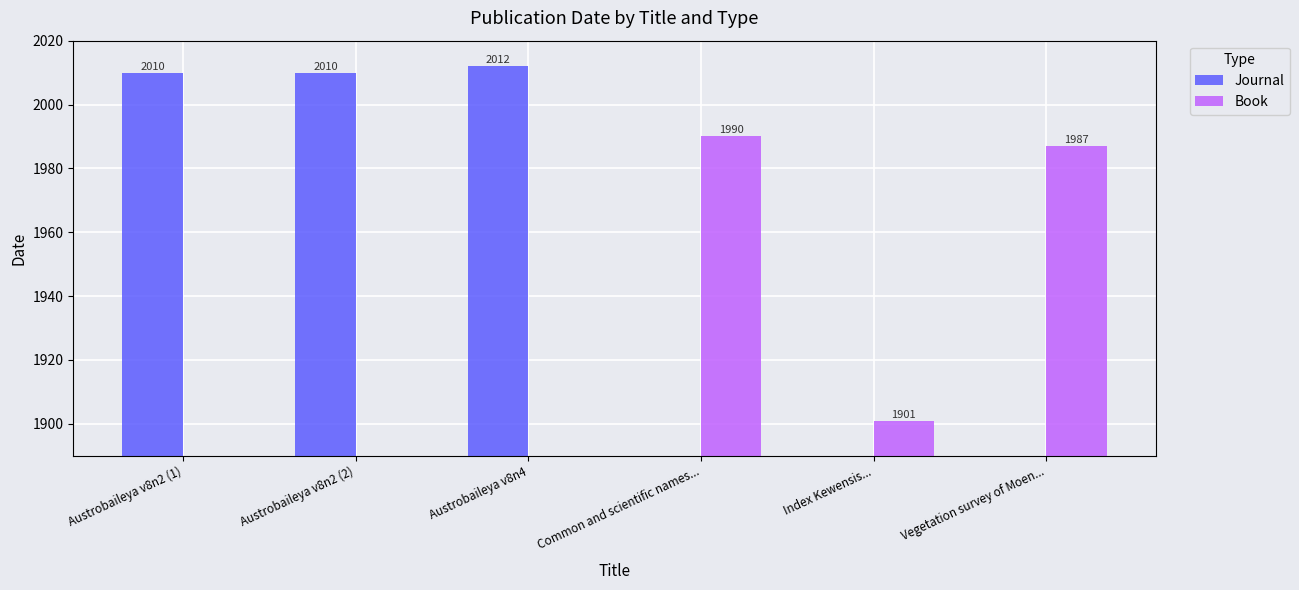

Which series has the largest range (max minus min)?

Journal